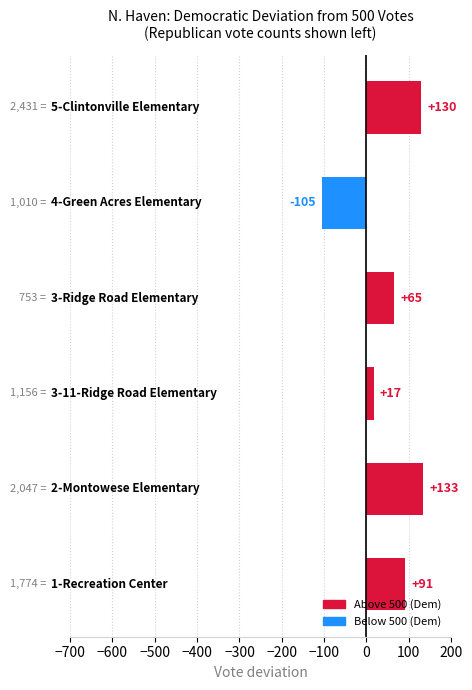

How many distinct data groups are displayed?

1